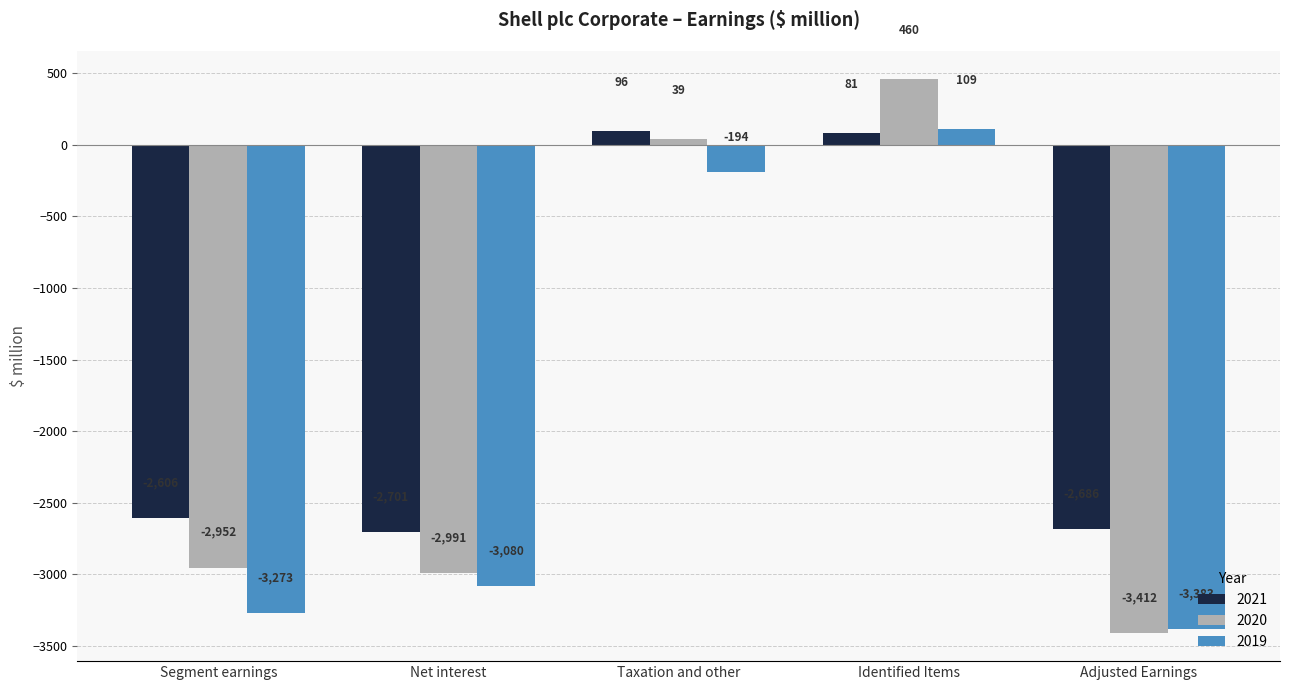

What is the sum of all 2021 values?

-7816